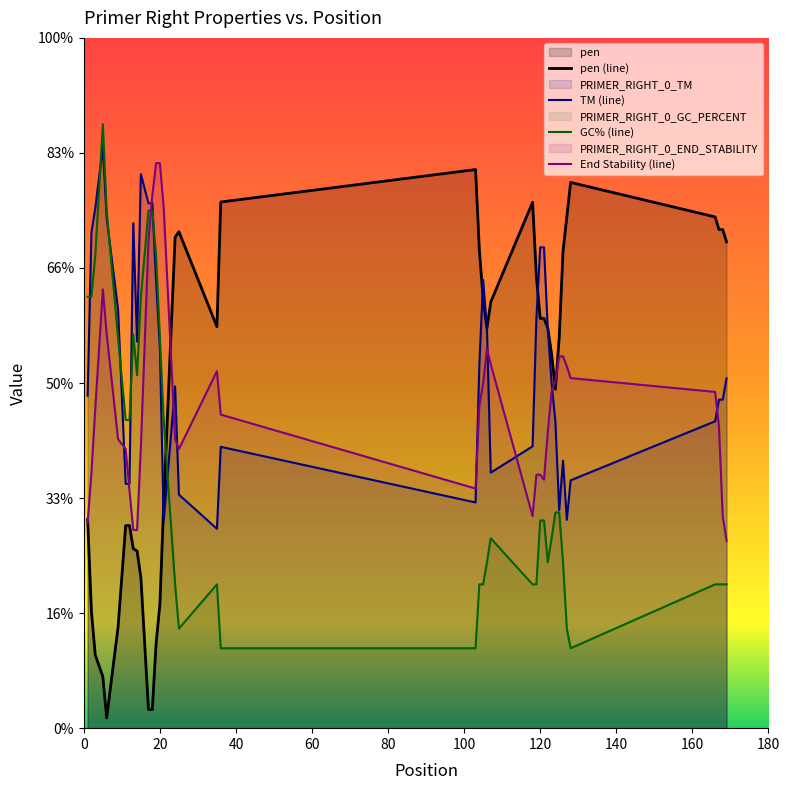

What are all the series names shown in the legend?

pen (line), TM (line), GC% (line), End Stability (line)